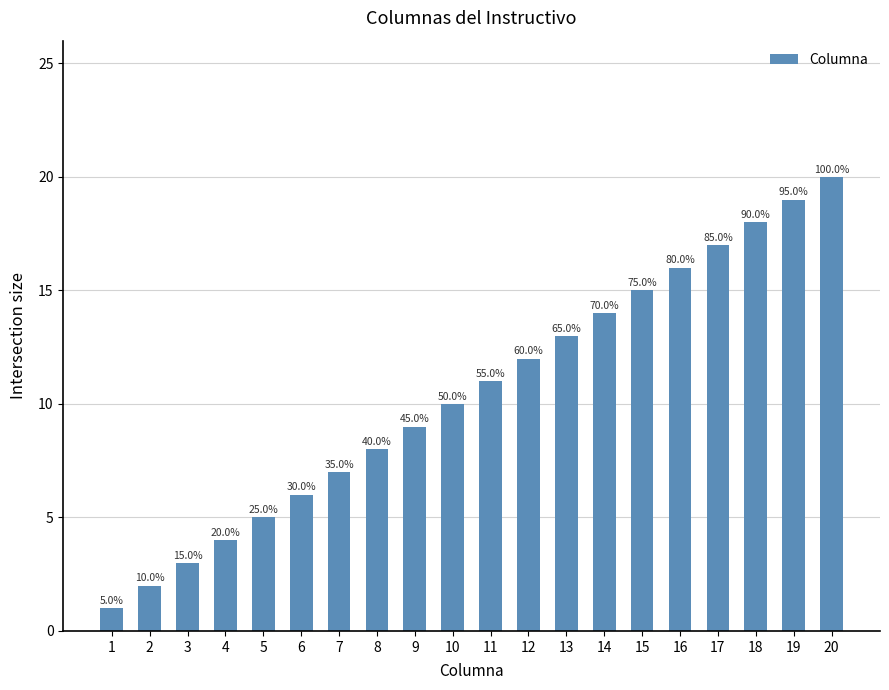

What is the difference between the maximum and second lowest values?

18